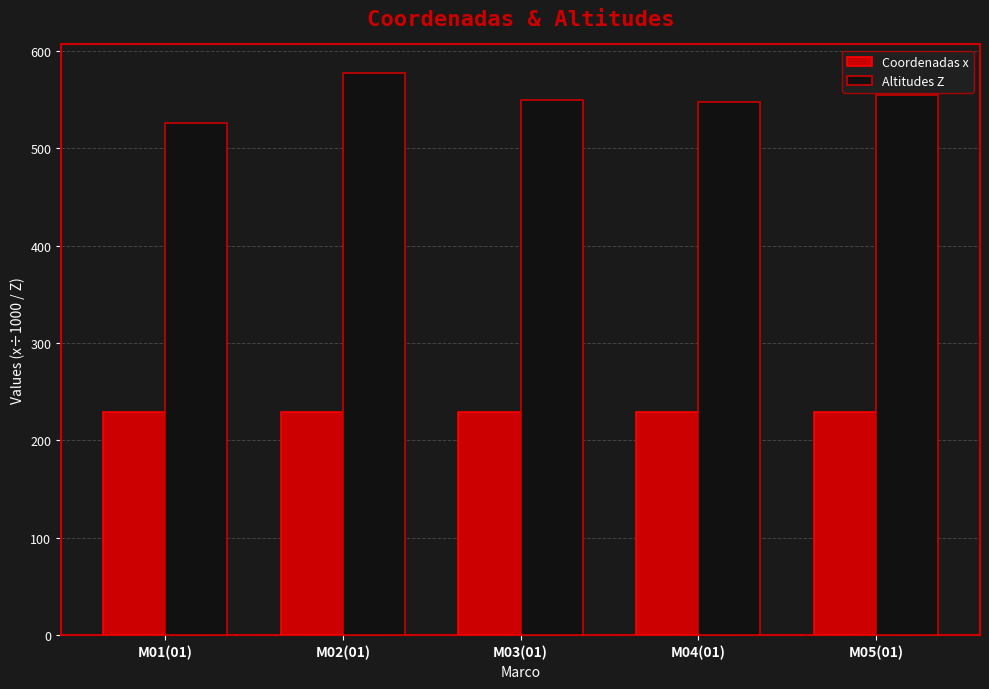

What is the difference between the second highest and second lowest values in the Altitudes Z series?

7.1